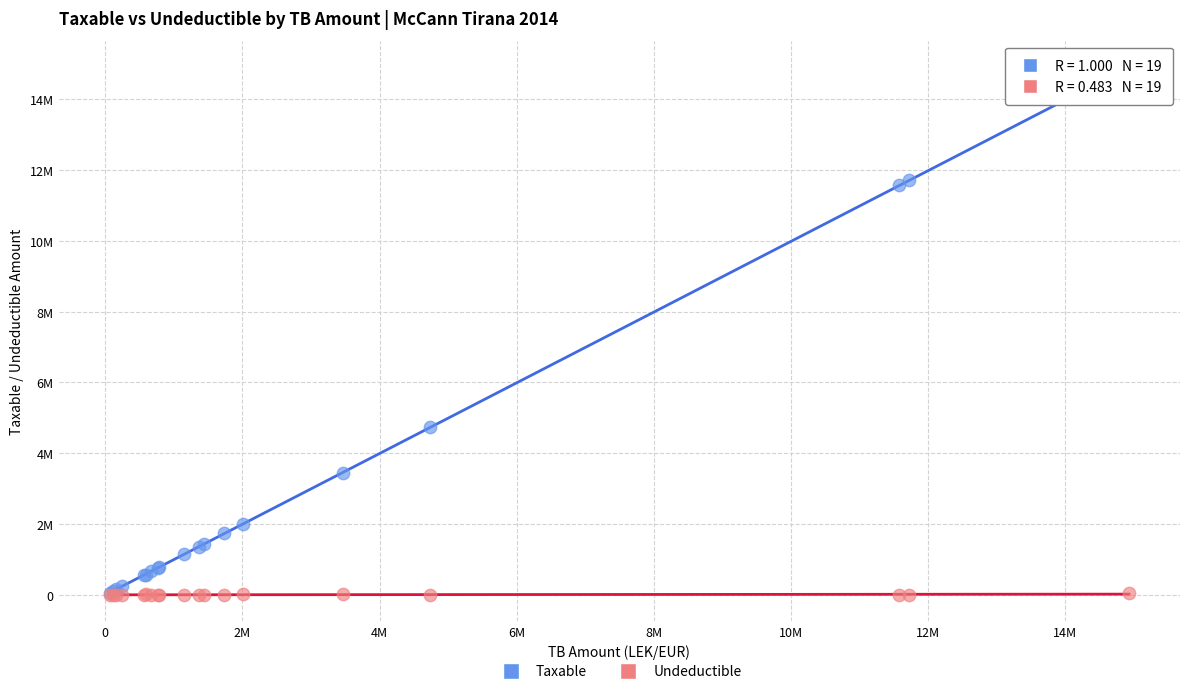

Which series reaches the maximum Y coordinate?

Taxable